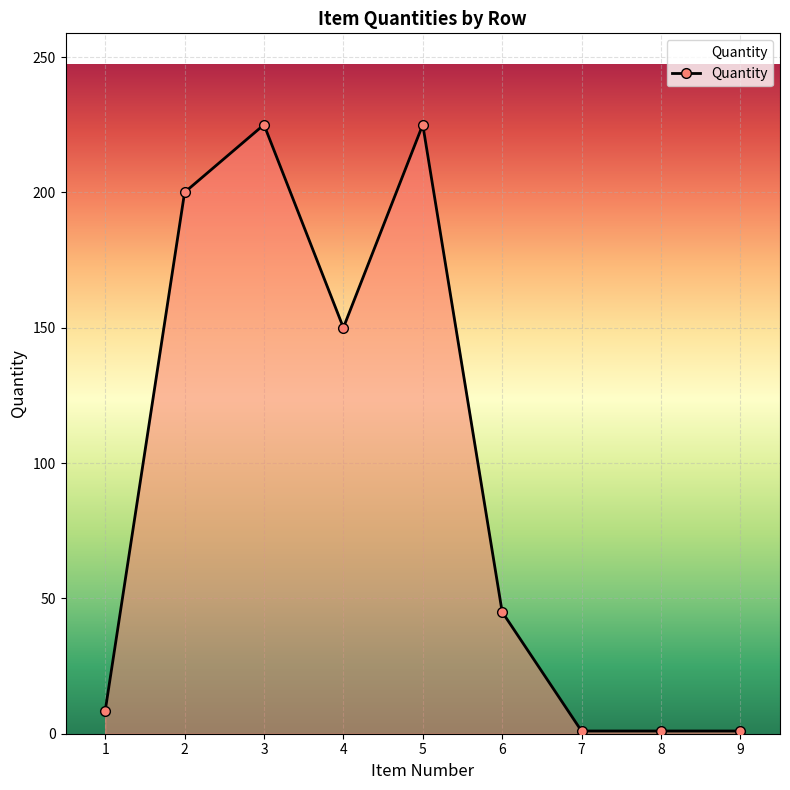

What is the average value?

95.2